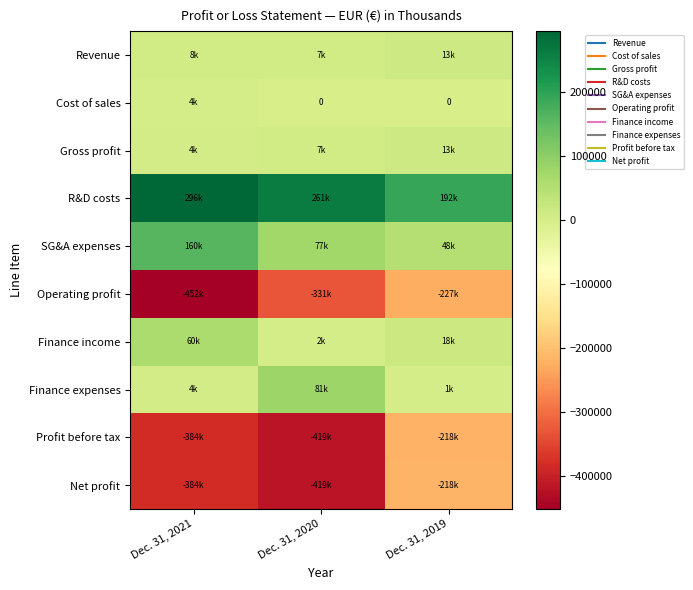

At which label is Profit before tax closest to -318712?

Dec. 31, 2021